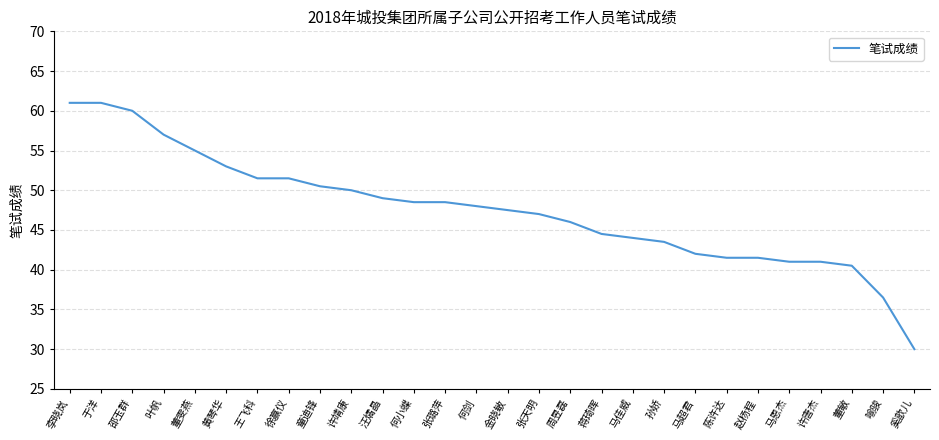

What value does the data have at 马恩杰?

41.0